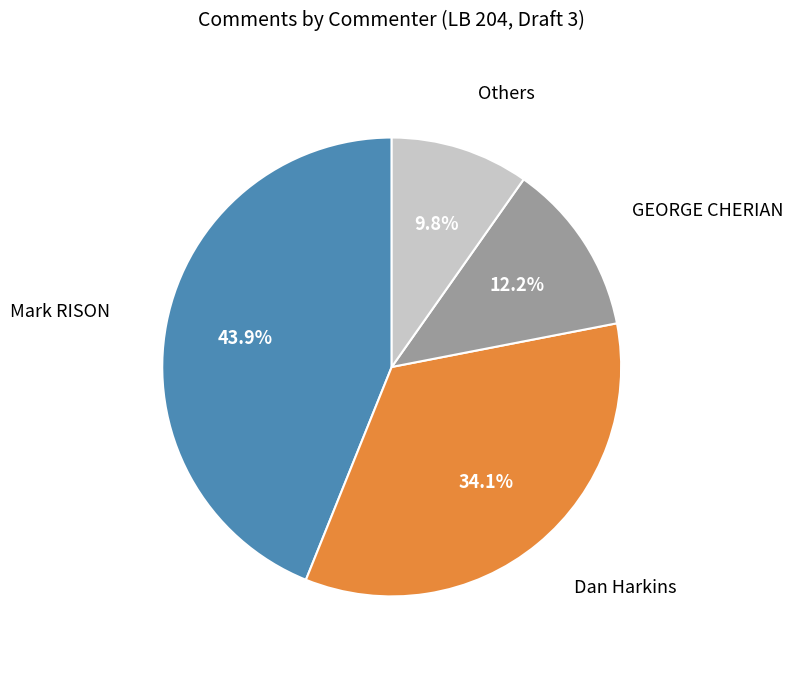

Is there a majority slice in this chart?

No